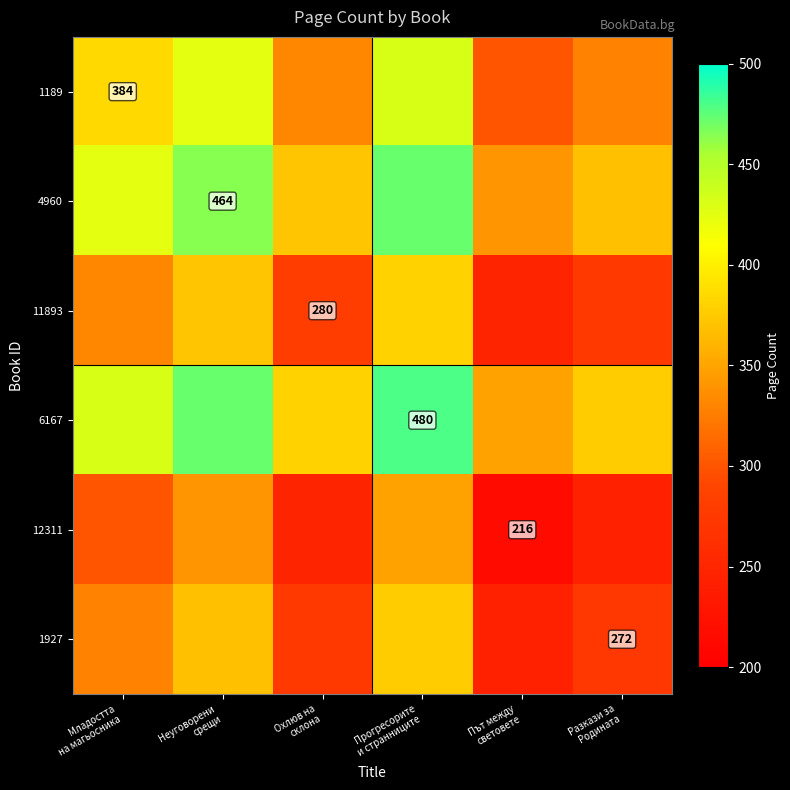

What is the difference between the maximum and minimum values in the 6167 series?

132